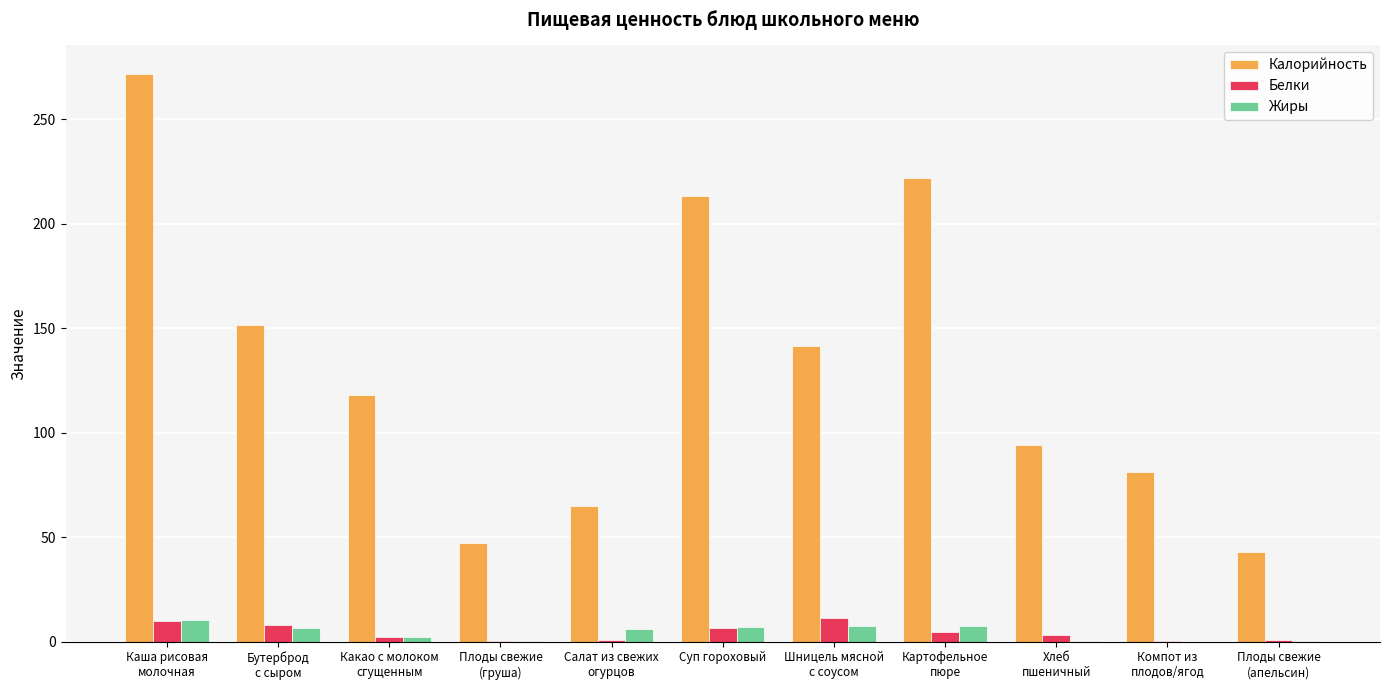

The Жиры series shows 0.2 at Плоды свежие
(апельсин). True or false?

True